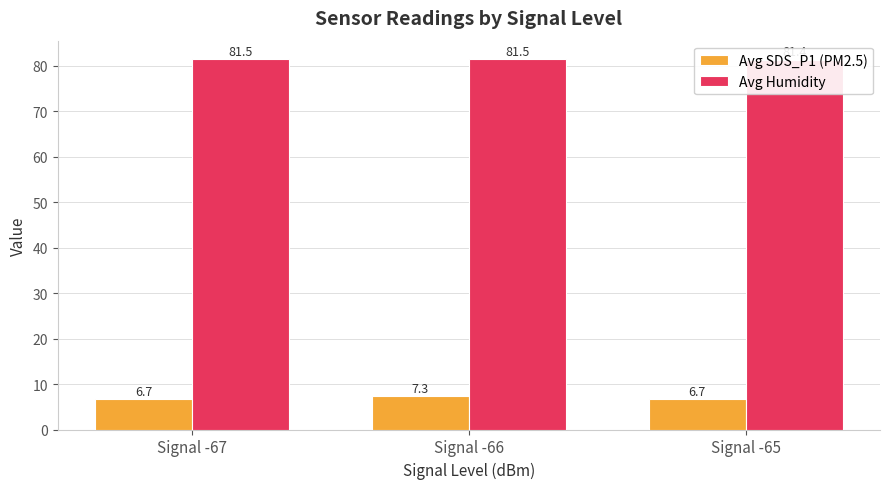

Reading left to right, list all the values displayed in this chart.

Avg SDS_P1 (PM2.5): 6.7	7.3	6.7
Avg Humidity: 81.5	81.5	81.4